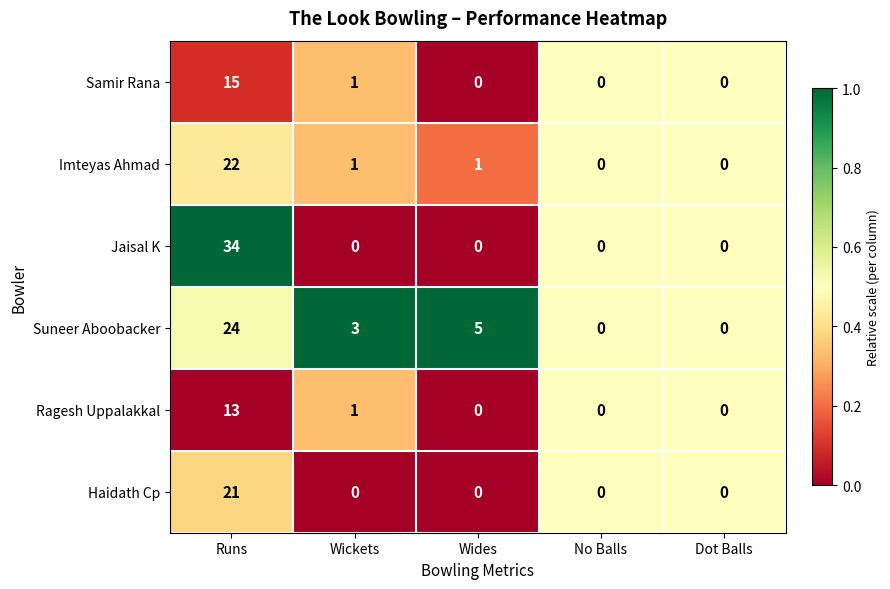

What is the difference between the highest and lowest values at Wickets?

3